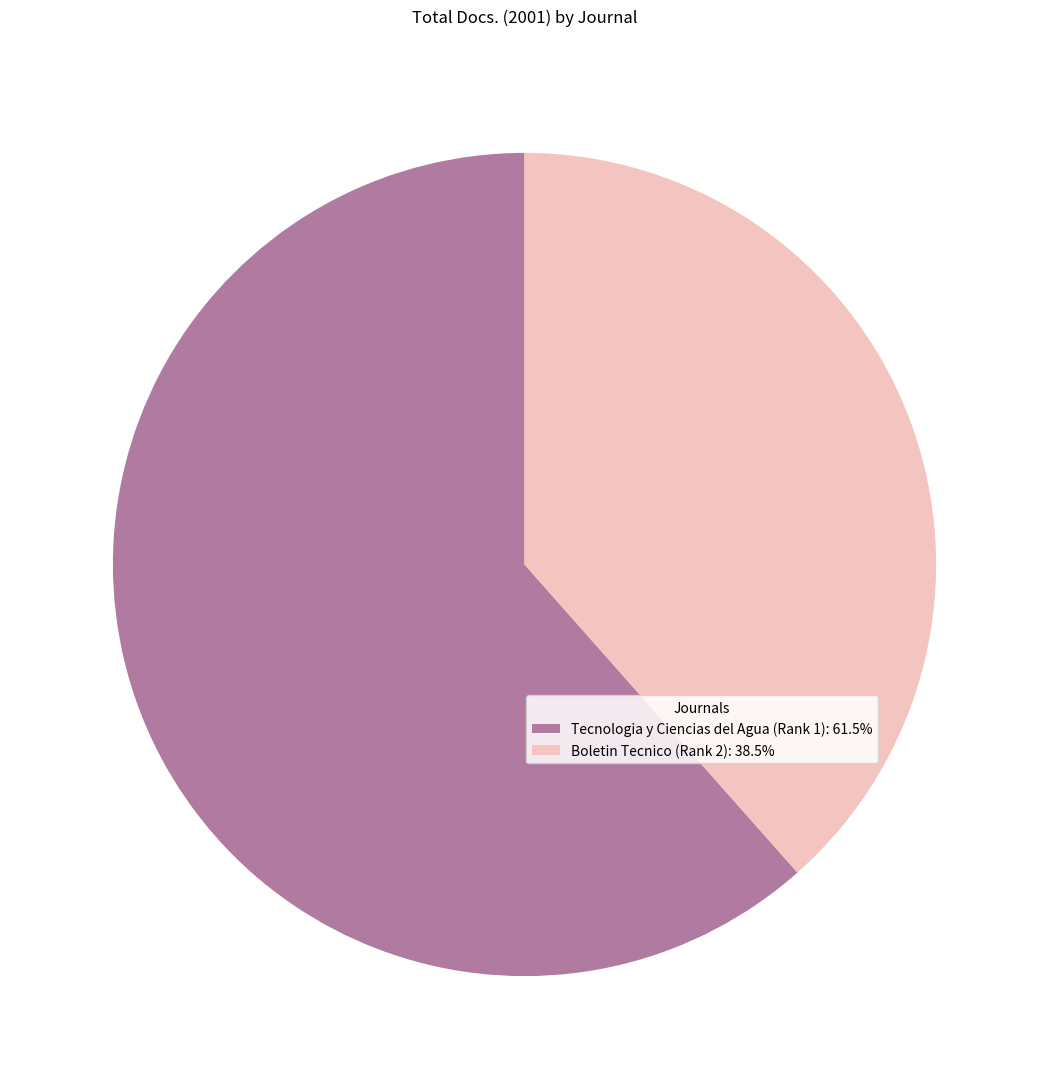

Does any single category account for the majority?

Yes